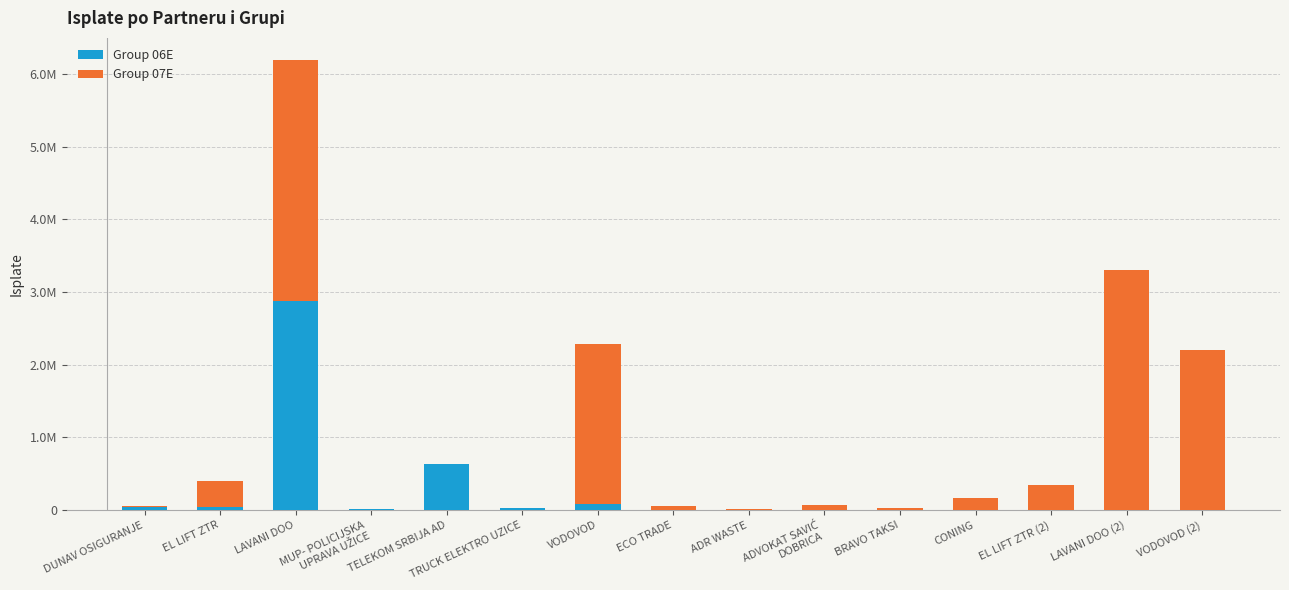

What are all the series names shown in the legend?

Group 06E, Group 07E